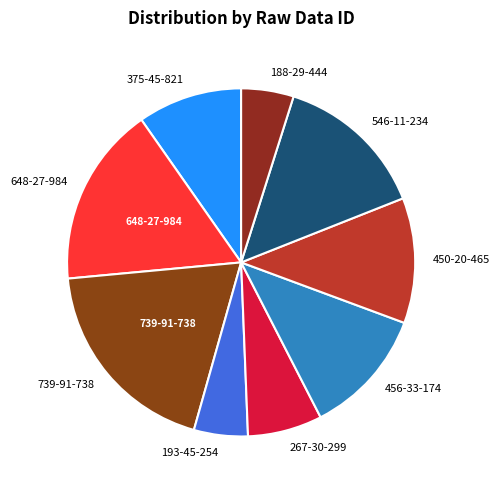

Which category has the biggest portion of the pie?

739-91-738